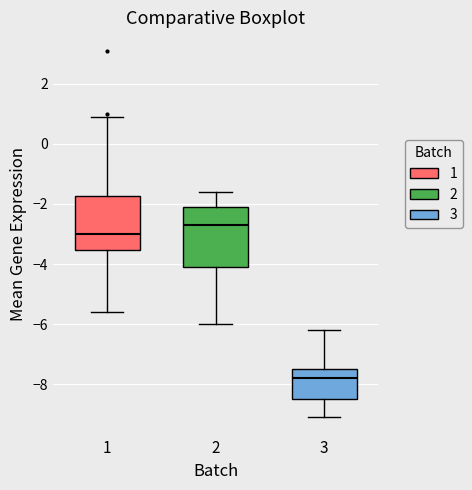

Where does the lower whisker of the box at x = 1 end on the y-axis? The values are not printed on the chart, so give them approximately, as read against the axis.

-5.6